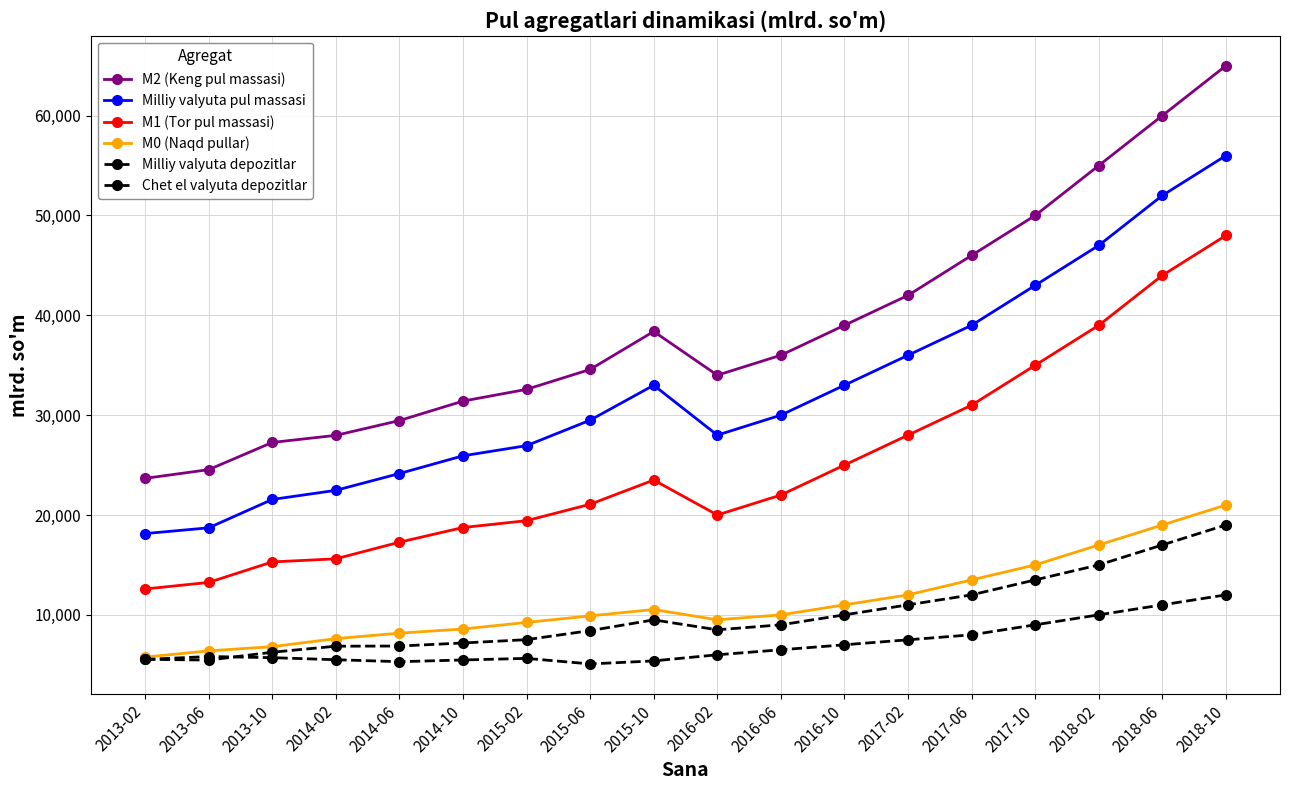

What is the total value across all series at 2017-06?

149500.0